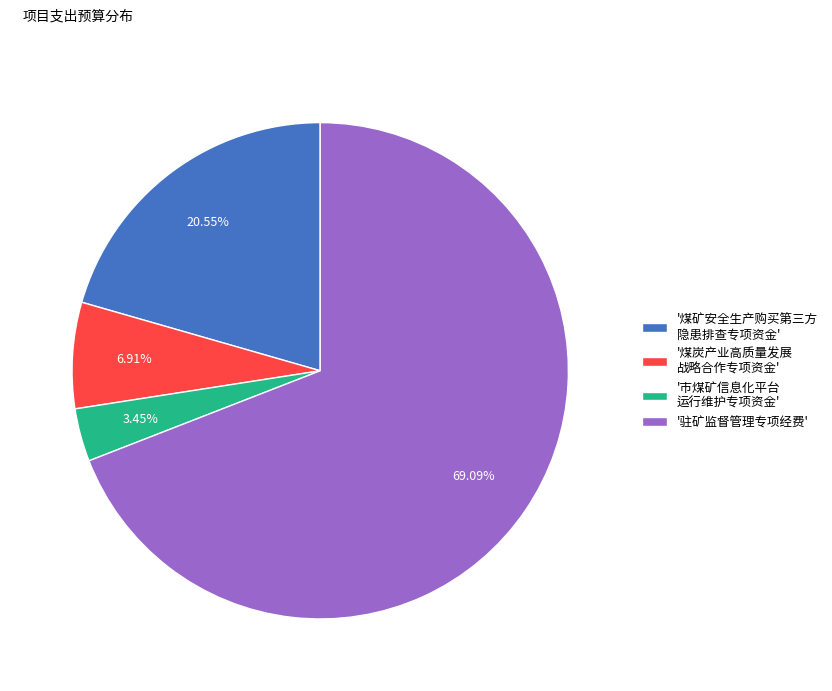

How many segments does this pie chart have?

4